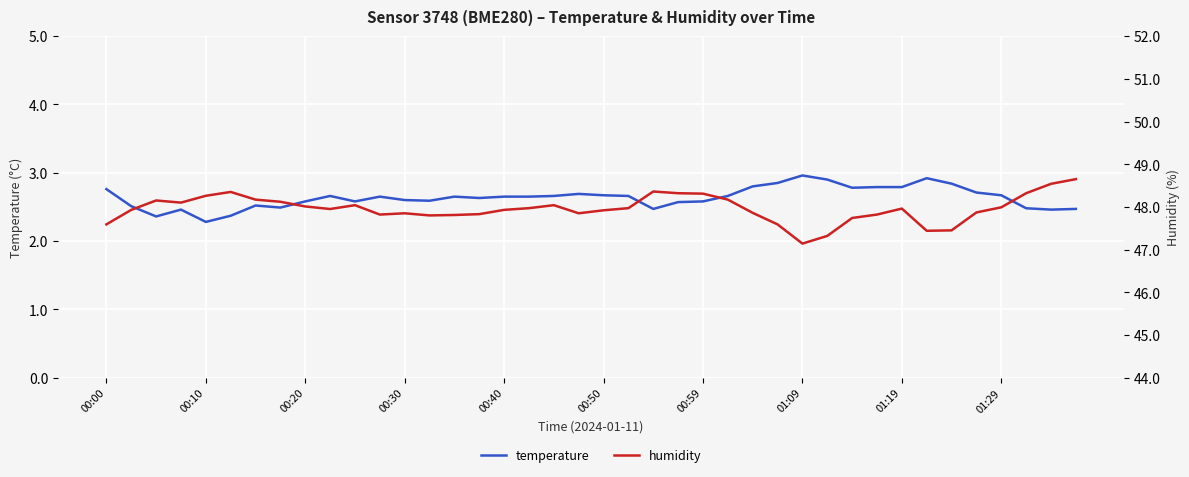

Which series has the widest spread of values?

humidity